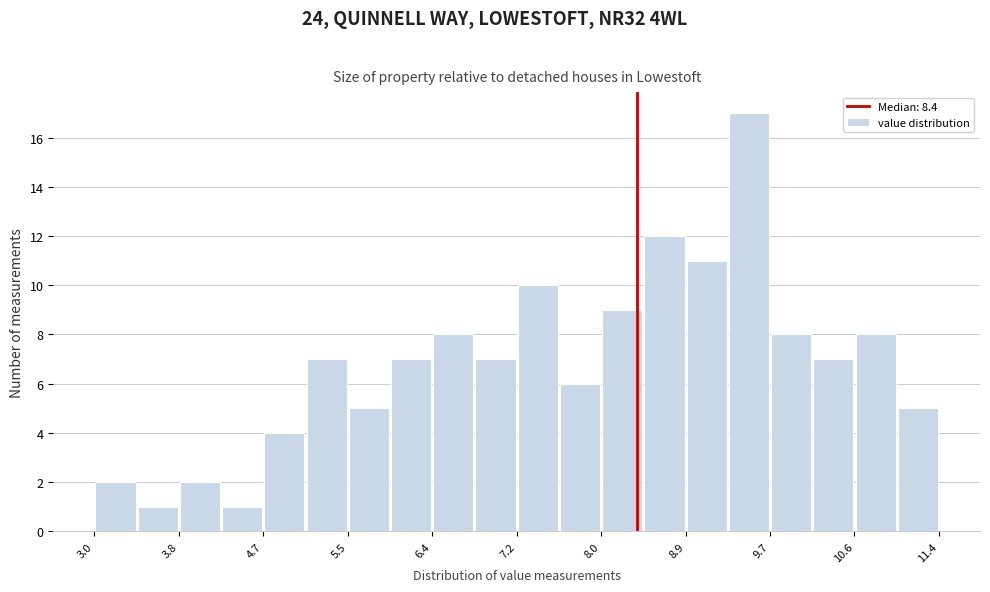

Over which range of the x-axis is the bar tallest?

9.30 to 9.72